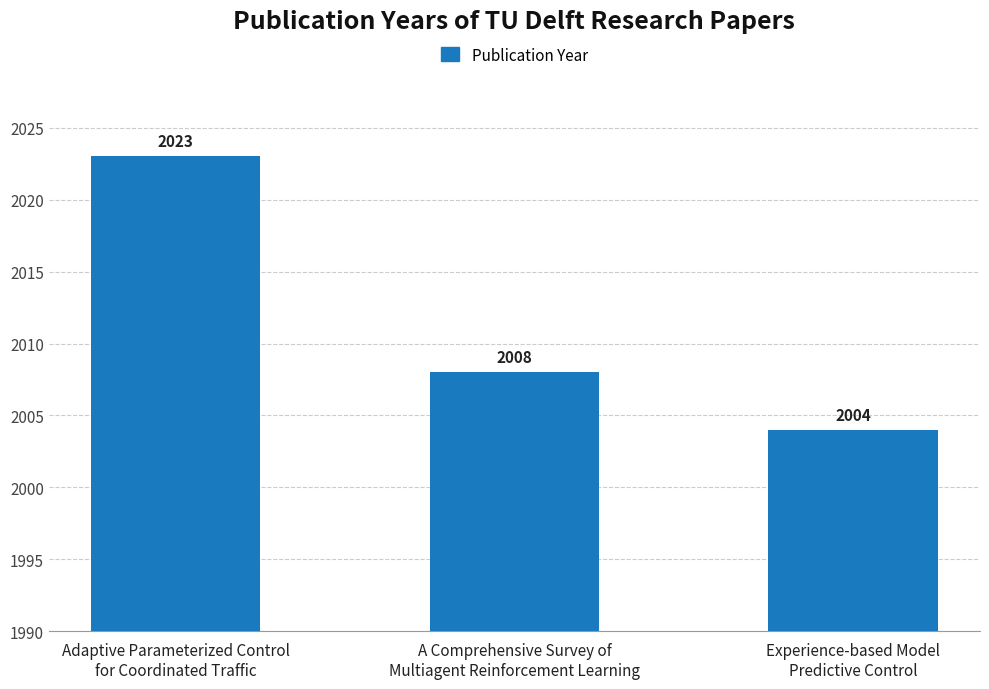

How many distinct data groups are displayed?

1